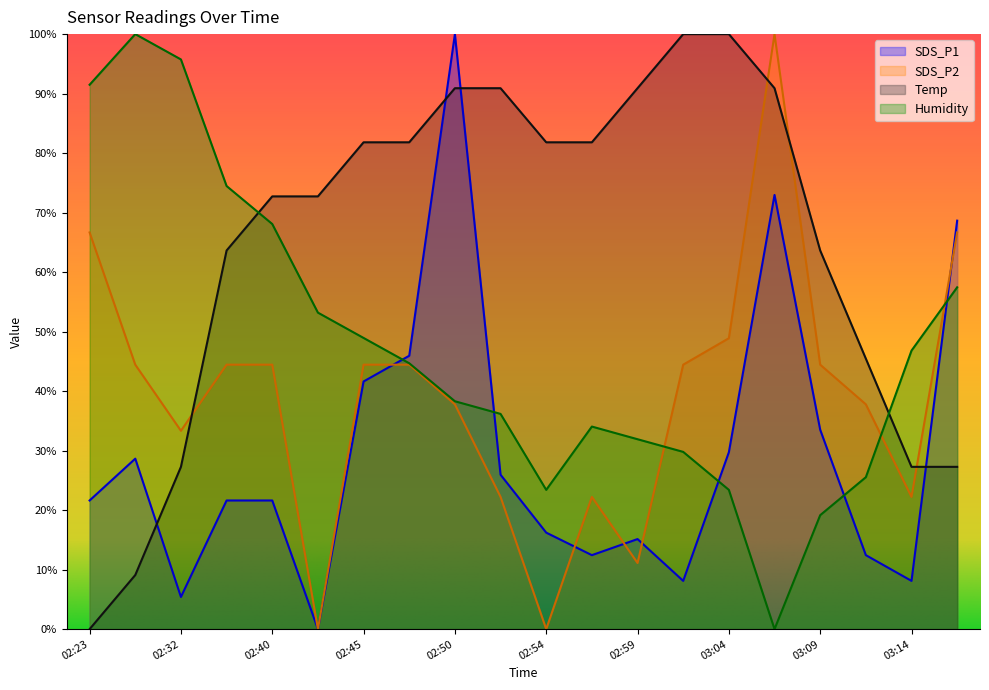

How many times do SDS_P2 and Temp cross each other?

4